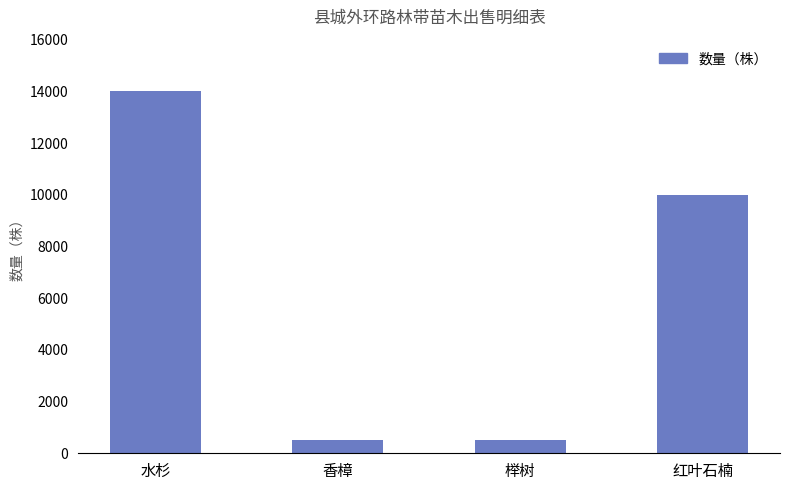

What is the difference between the maximum and minimum values?

13500